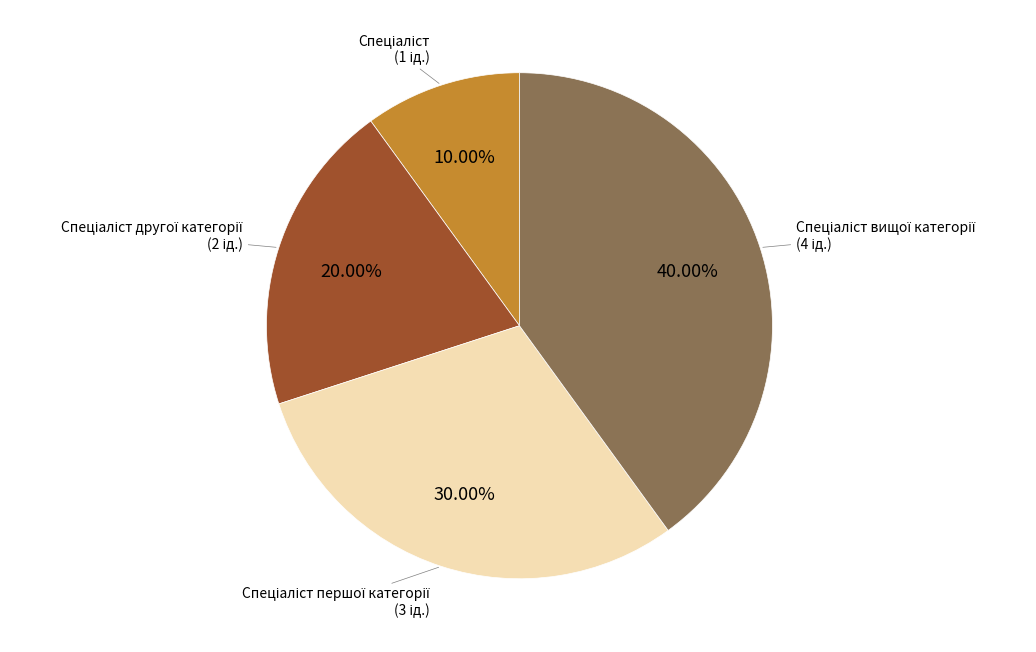

Count the number of slices in the pie.

4